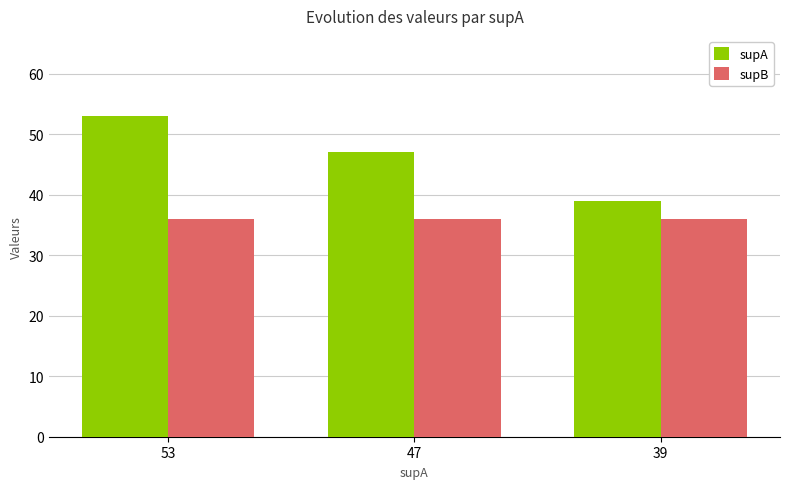

The supA series shows 18 at 47. True or false?

False